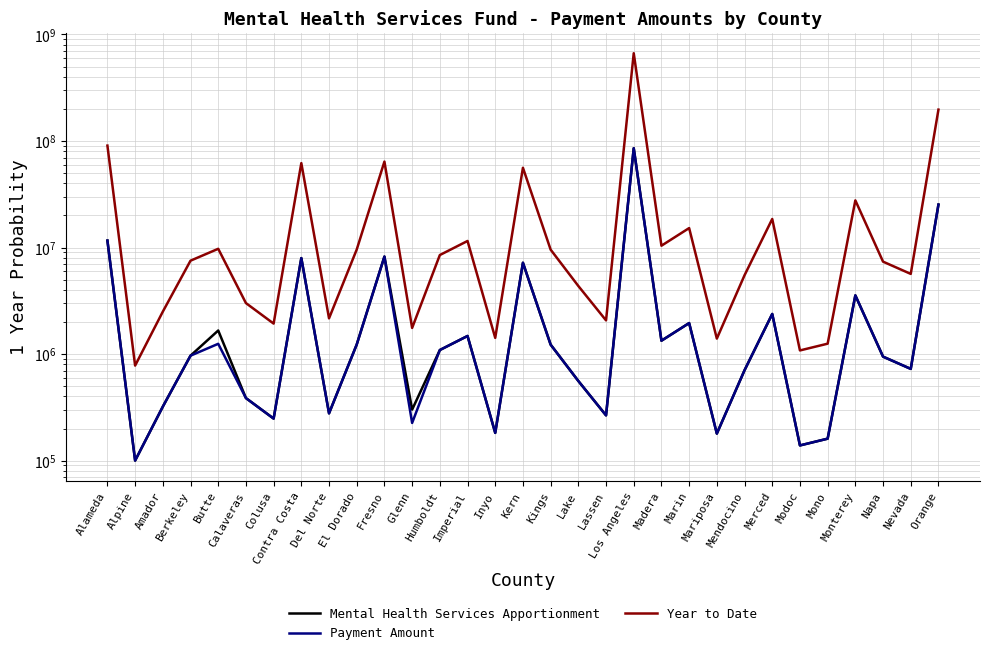

What is the value of the Mental Health Services Apportionment point at the 24th from the left?

705086.8